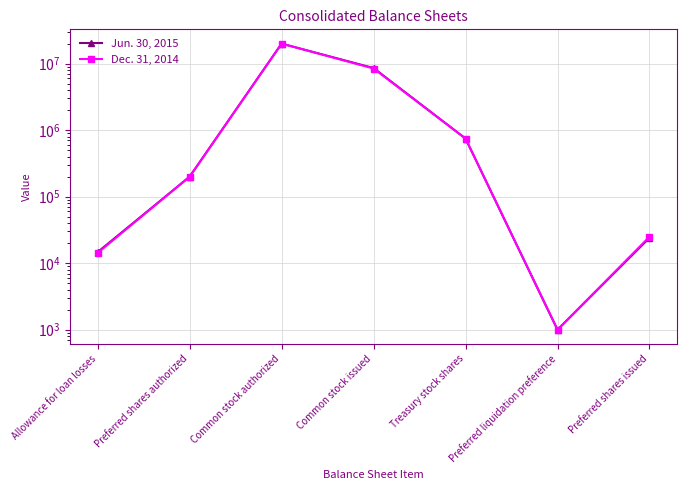

What is the sum of the Jun. 30, 2015 values at Allowance for loan losses and Treasury stock shares?

762671